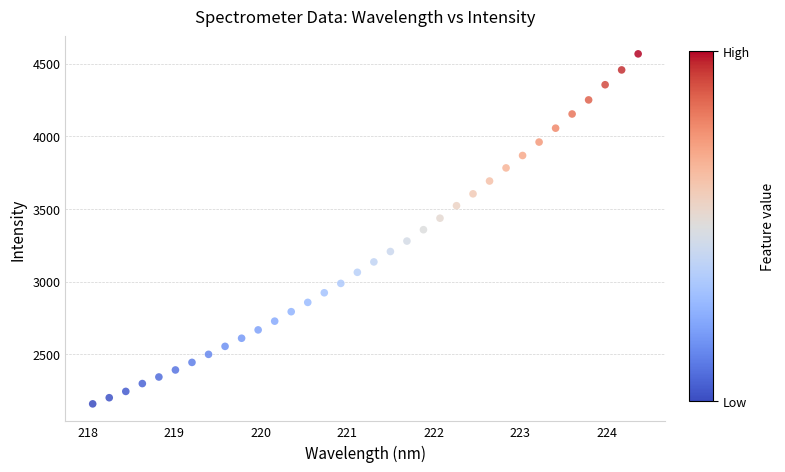

What is the range of X values (max minus min)?

6.3